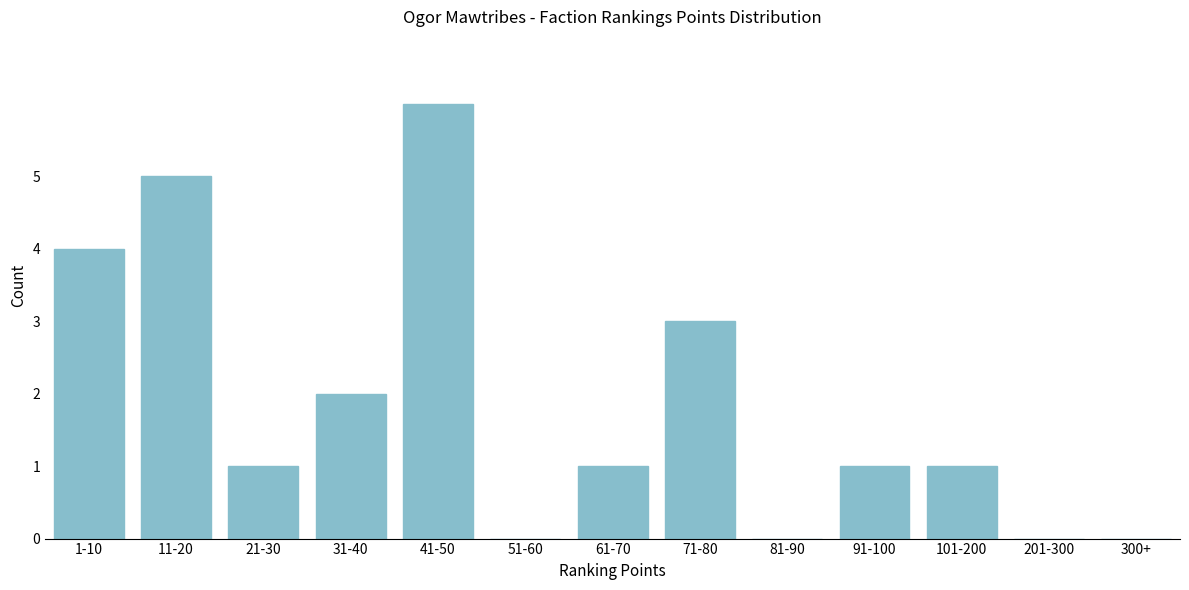

Reading left to right, what are all the values shown in this chart?

1-10=4	11-20=5	21-30=1	31-40=2	41-50=6	51-60=0	61-70=1	71-80=3	81-90=0	91-100=1	101-200=1	201-300=0	300+=0